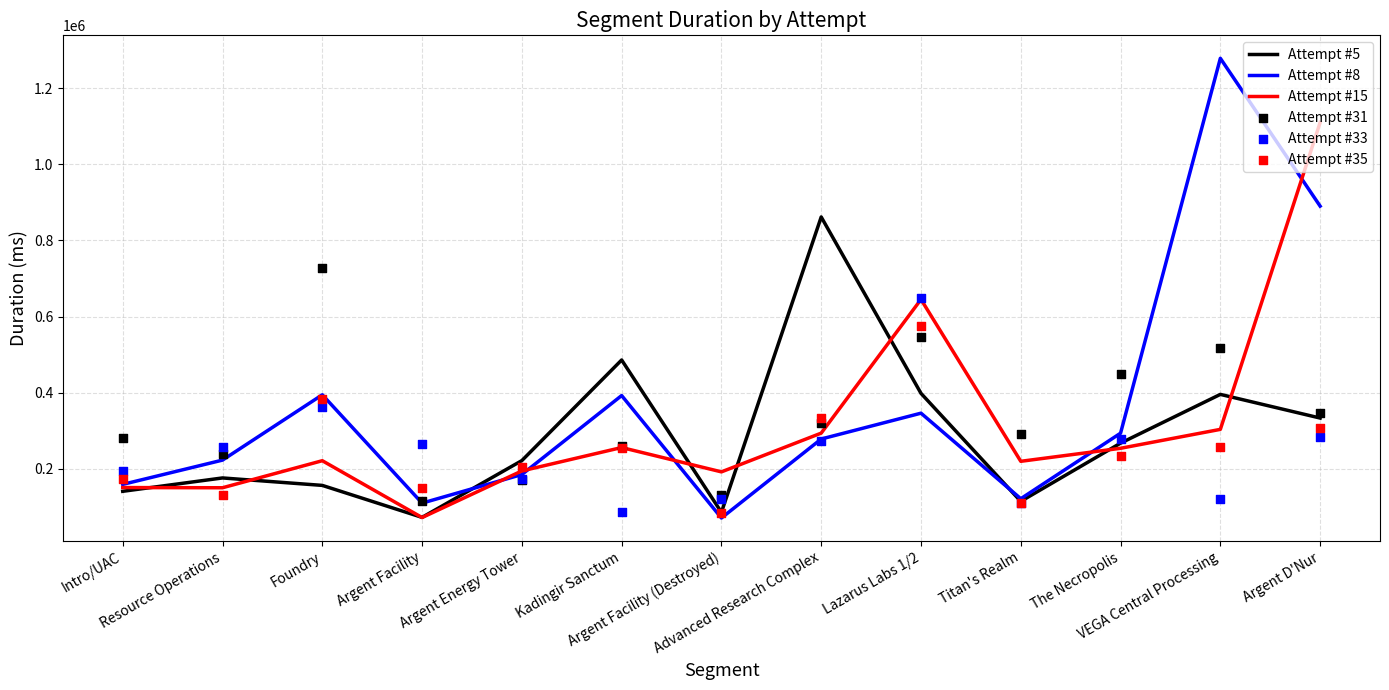

Which series has the largest total across all categories?

Attempt #8